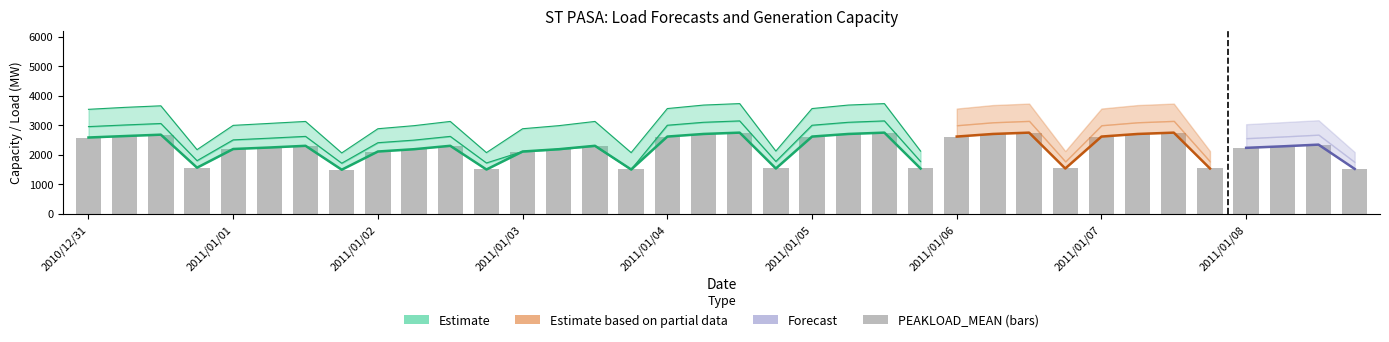

What is the change in value from 2010/12/31 to 2011/01/02?

-474